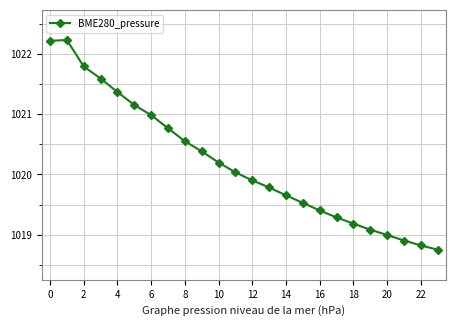

What is the value of the 22nd point from the left?

1018.9